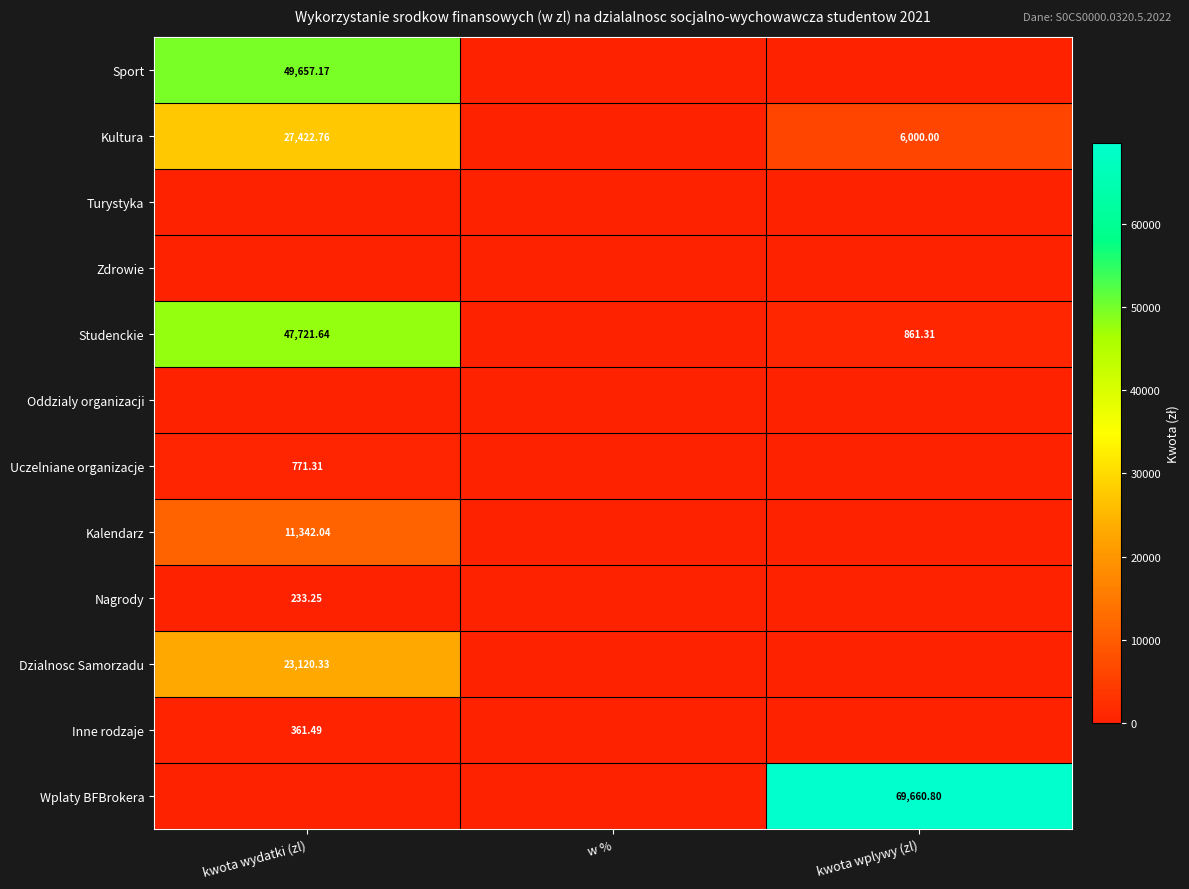

At w %, list the series in order from largest to smallest.

Sport, Kultura, Turystyka, Zdrowie, Studenckie, Oddzialy organizacji, Uczelniane organizacje, Kalendarz, Nagrody, Dzialnosc Samorzadu, Inne rodzaje, Wplaty BFBrokera